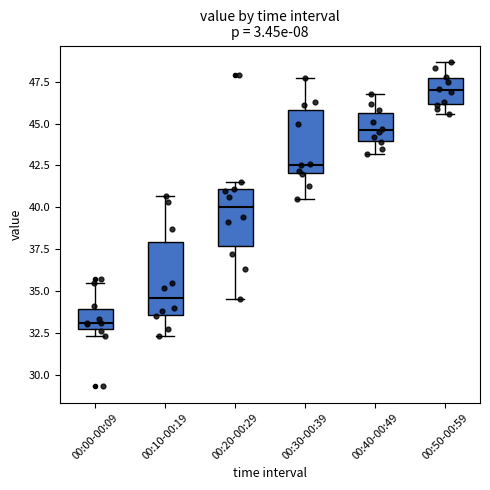

Reading left to right, read every box against the y-axis: the position of its median line, the range the box covers, and the ends of its whiskers. The values are not printed on the chart, so give them approximately, as read against the axis.

00:00-00:09: median 33.0, box 32.5 to 34.0, whiskers 32.5 (just below the box's lower edge) to 35.5
00:10-00:19: median 34.5, box 33.5 to 38.0, whiskers 32.5 to 40.5
00:20-00:29: median 40.0, box 37.5 to 41.0, whiskers 34.5 to 41.5
00:30-00:39: median 42.5, box 42.0 to 46.0, whiskers 40.5 to 47.5
00:40-00:49: median 44.5, box 44.0 to 45.5, whiskers 43.0 to 47.0
00:50-00:59: median 47.0, box 46.0 to 47.5, whiskers 45.5 to 48.5